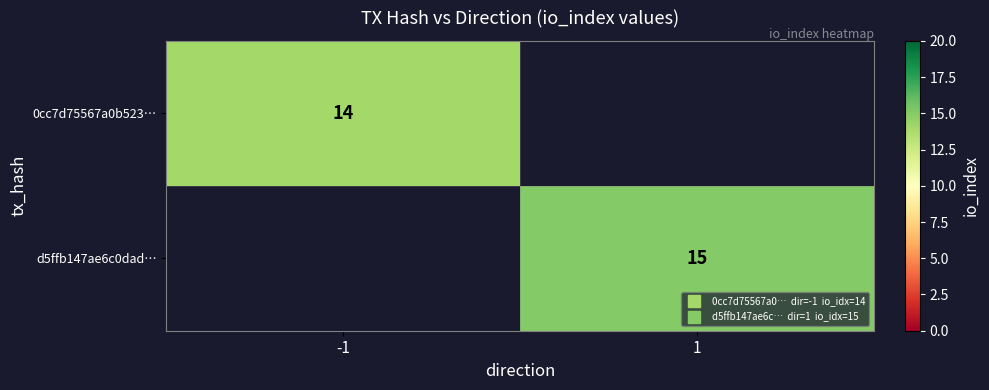

What is the minimum value shown in the chart?

14.0